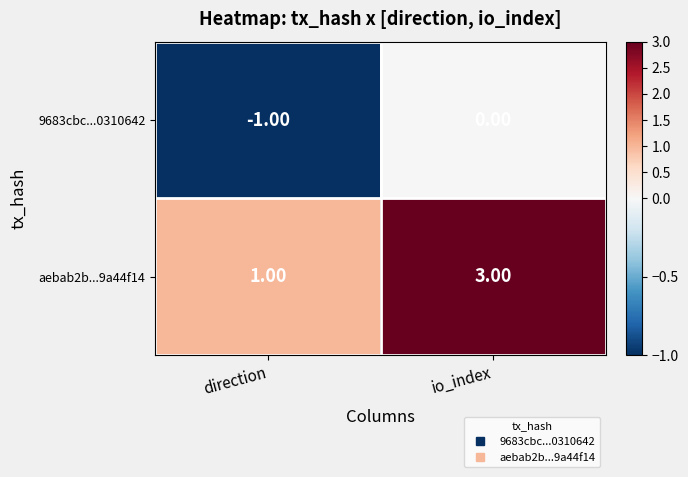

What is the spread (max minus min) of values at io_index?

3